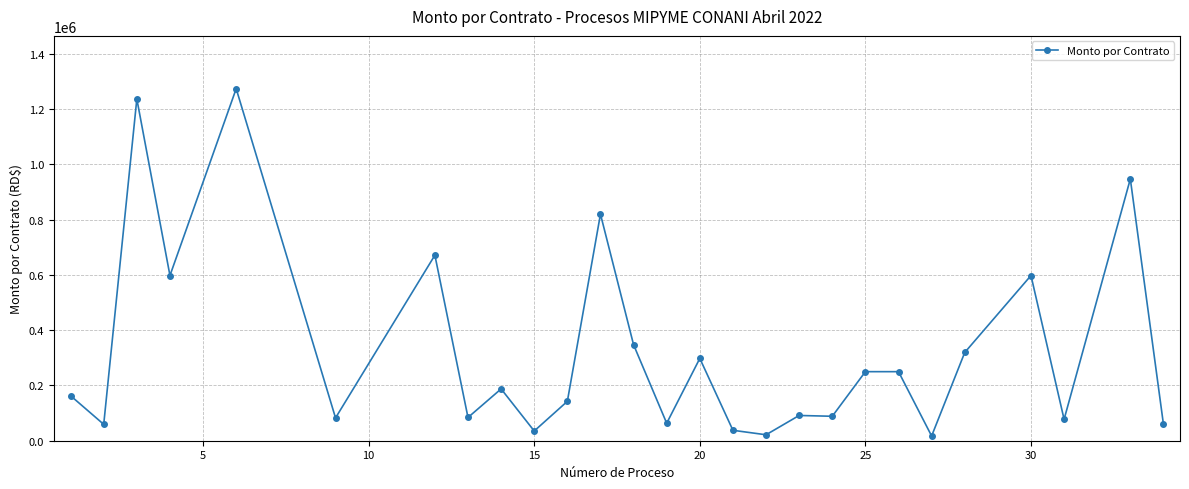

What is the difference between the maximum and minimum values?

1257290.0